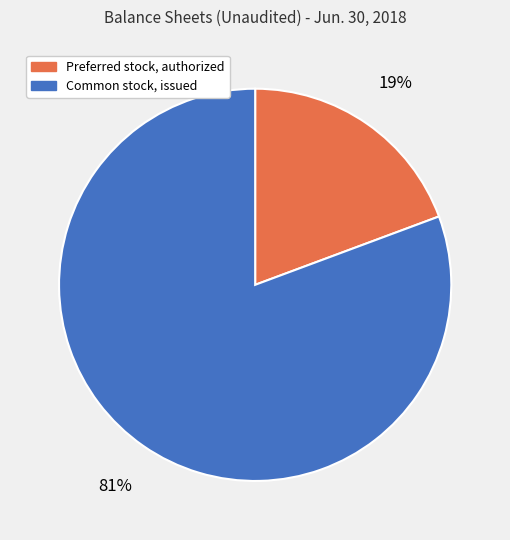

To the nearest percent, what portion does Preferred stock, authorized represent?

19%